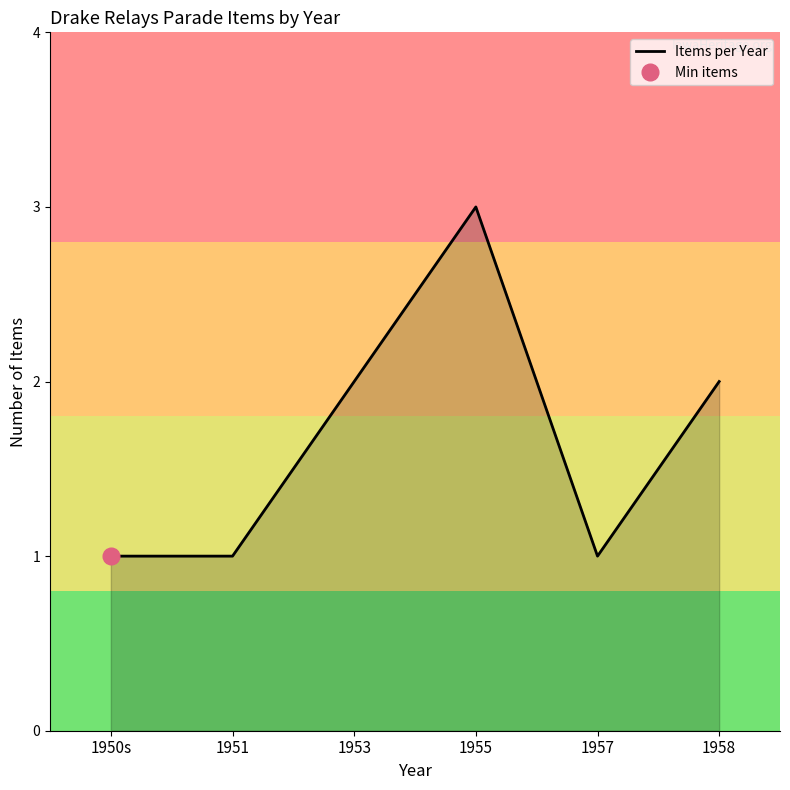

What is the sum of all values?

10